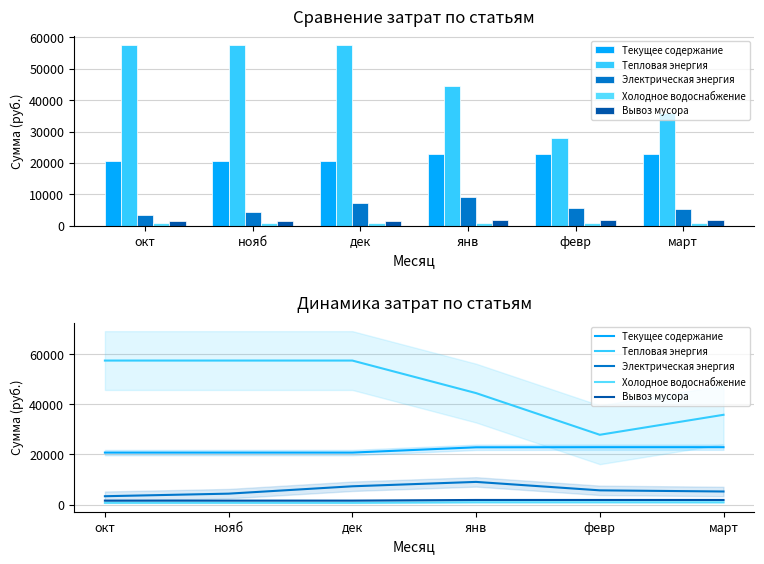

Reading right to left, list all the values displayed in this chart.

Текущее содержание: 22911.8	22911.8	22864.3	20758.0	20758.2	20758.2
Тепловая энергия: 35823.7	27855.8	44471.7	57444.3	57444.3	57444.3
Электрическая энергия: 5245.9	5707.0	9071.0	7322.0	4387.3	3361.6
Холодное водоснабжение: 933.5	947.2	946.9	721.4	739.2	718.6
Вывоз мусора: 1868.7	1868.7	1868.7	1614.2	1614.2	1614.2